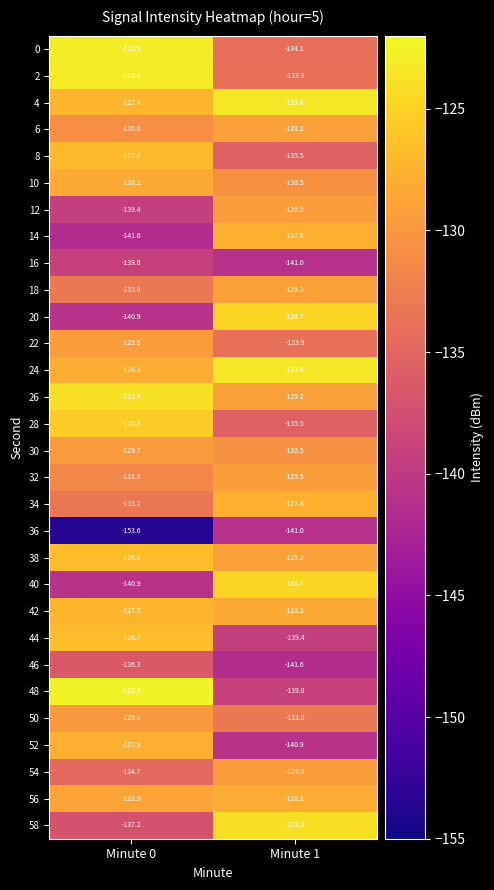

What value does the 38 series have at Minute 0?

-126.6